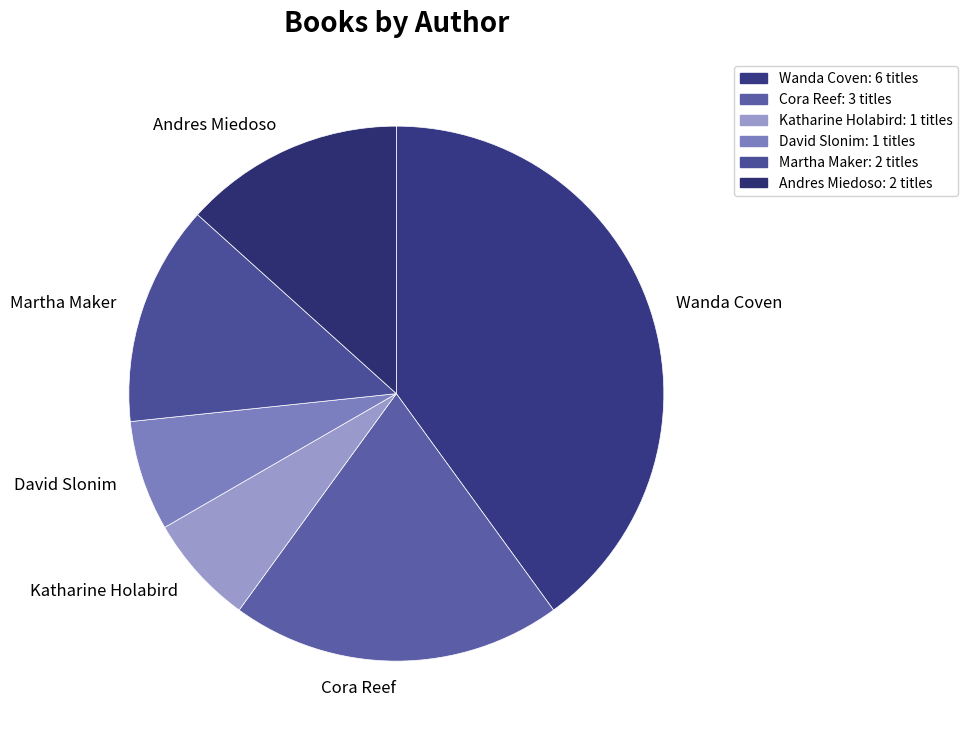

Is it true that Wanda Coven is 40% of the pie?

True